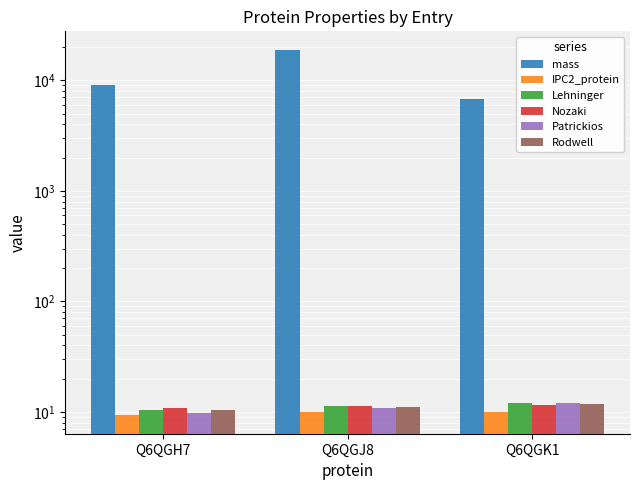

Where is Rodwell nearest to the value 11?

Q6QGJ8